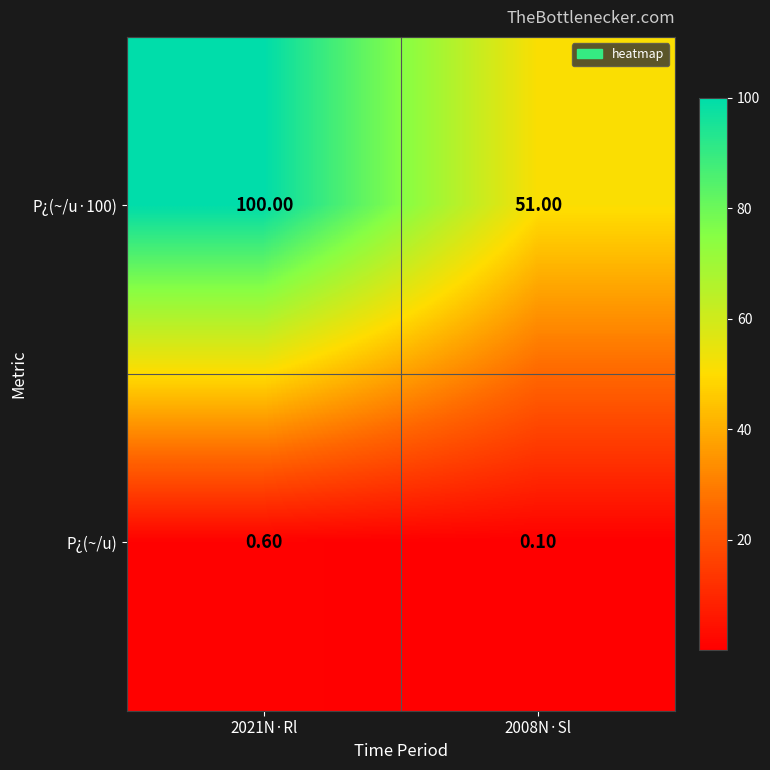

Which series has the largest range (max minus min)?

P¿(~/u·100)